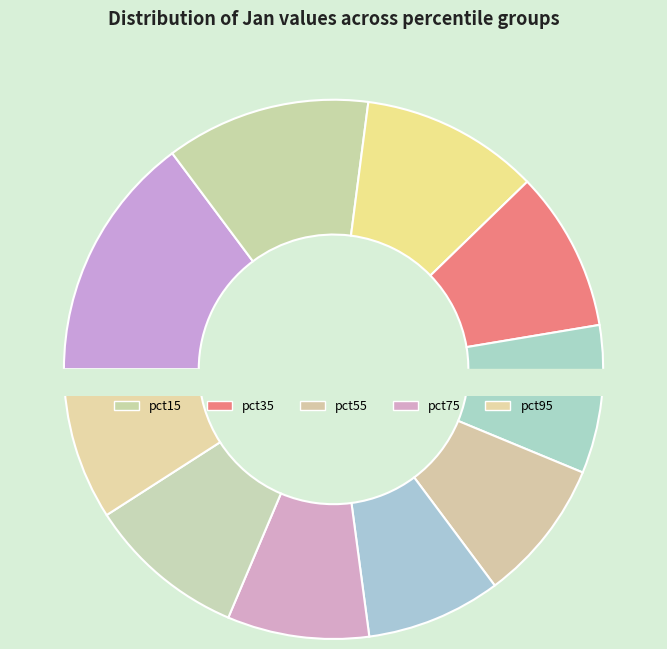

To the nearest percent, what is the difference between the largest and smallest slice percentages?

7%